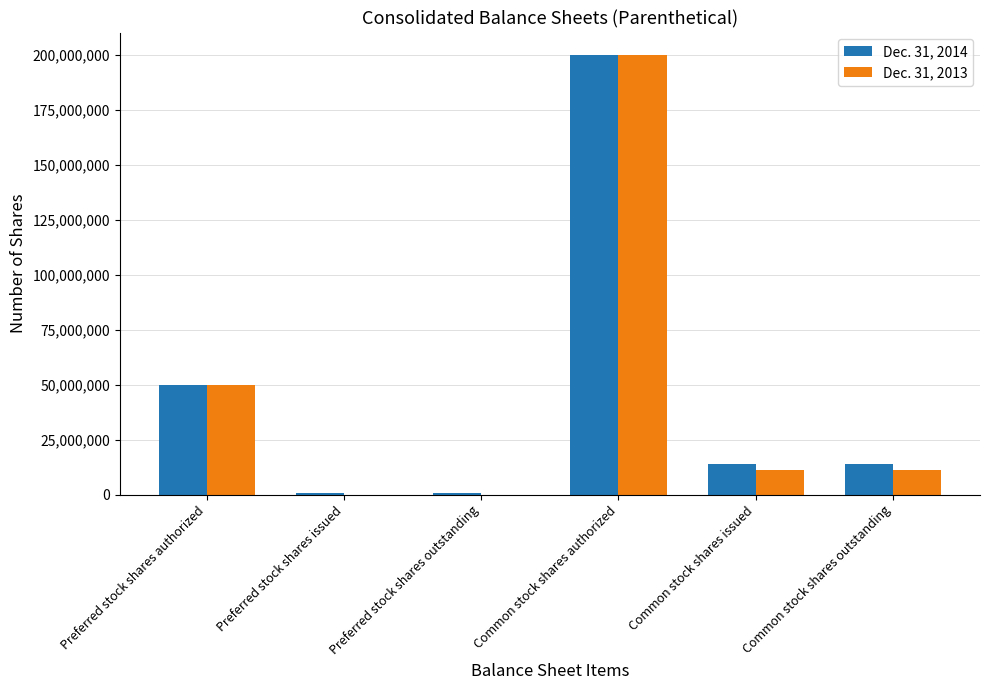

Which category has the highest value in the Dec. 31, 2013 series?

Common stock shares authorized